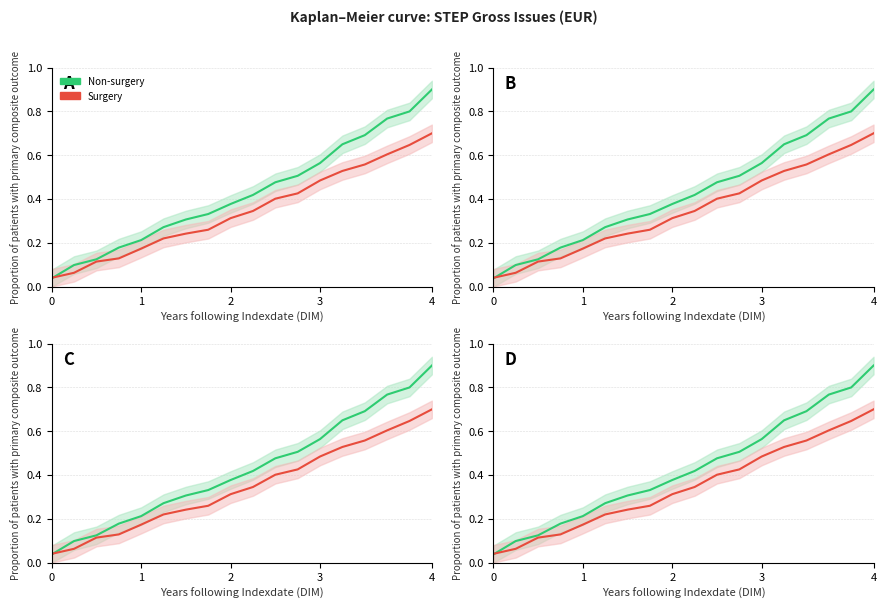

Count the number of categories in the chart.

18